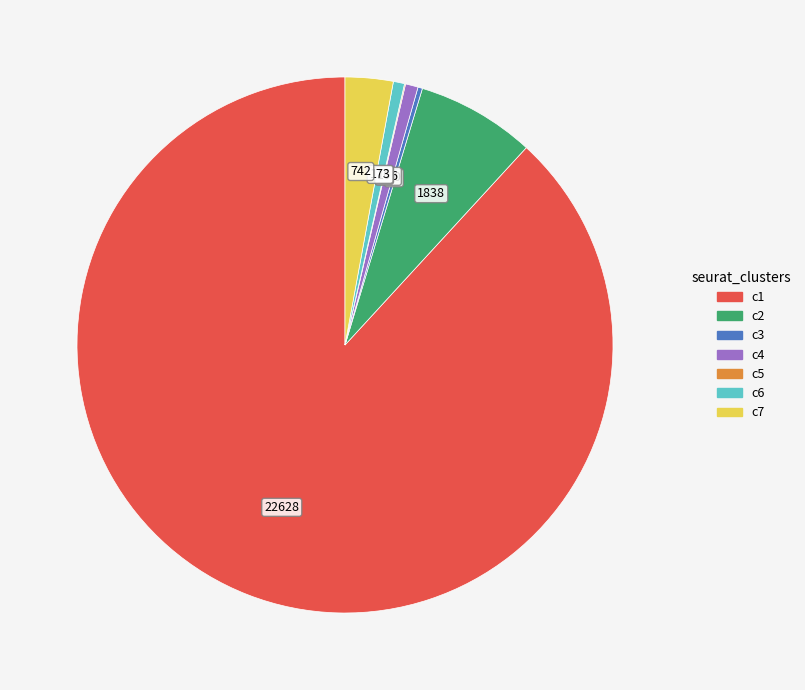

Which category has the biggest portion of the pie?

c1